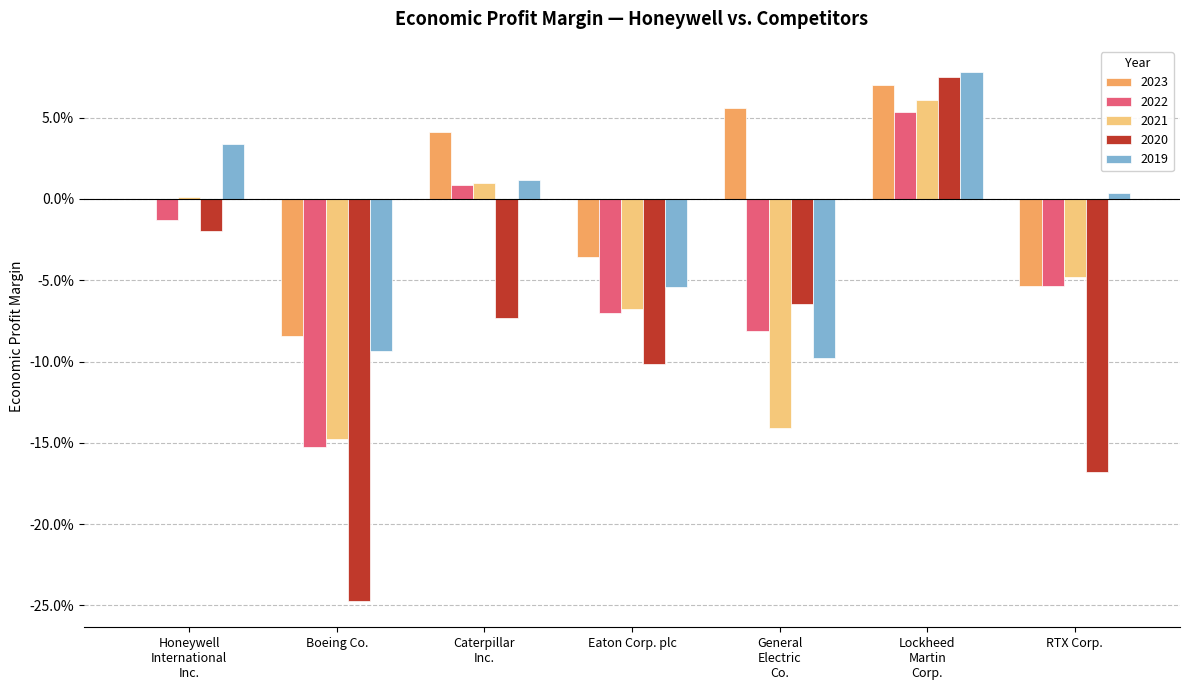

Are the bars horizontal?

No